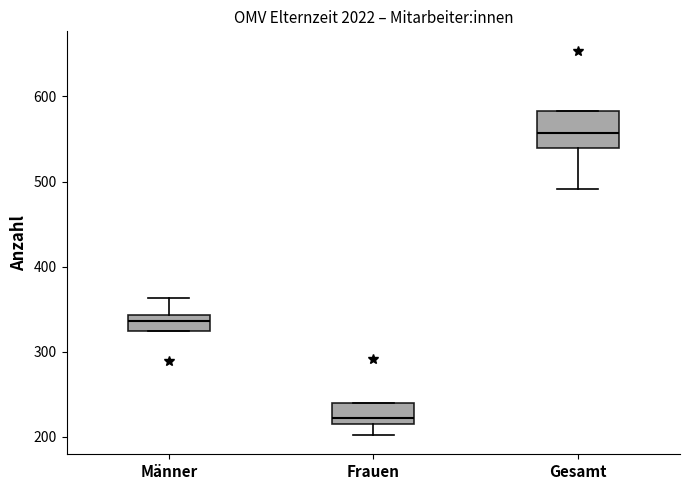

Reading left to right, read every box against the y-axis: the position of its median line, the range the box covers, and the ends of its whiskers. The values are not printed on the chart, so give them approximately, as read against the axis.

Männer: median 340 (inside the box), box 320 to 340, whiskers 320 to 360
Frauen: median 220 (just above the box's lower edge), box 220 to 240, whiskers 200 to 240
Gesamt: median 560, box 540 to 580, whiskers 490 to 580